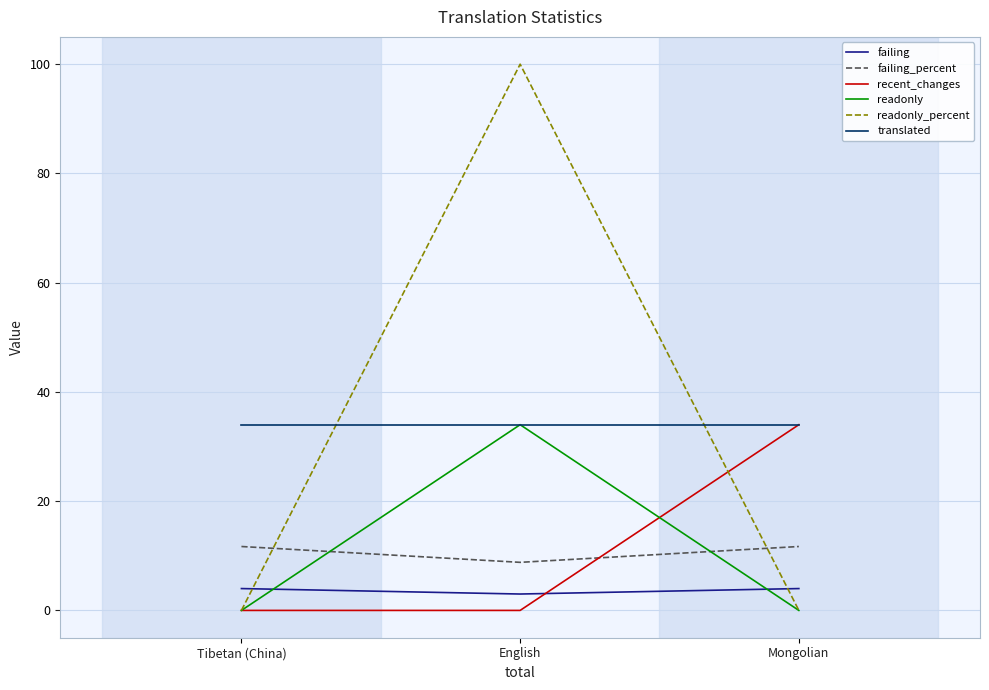

What are all the series names shown in the legend?

failing, failing_percent, recent_changes, readonly, readonly_percent, translated